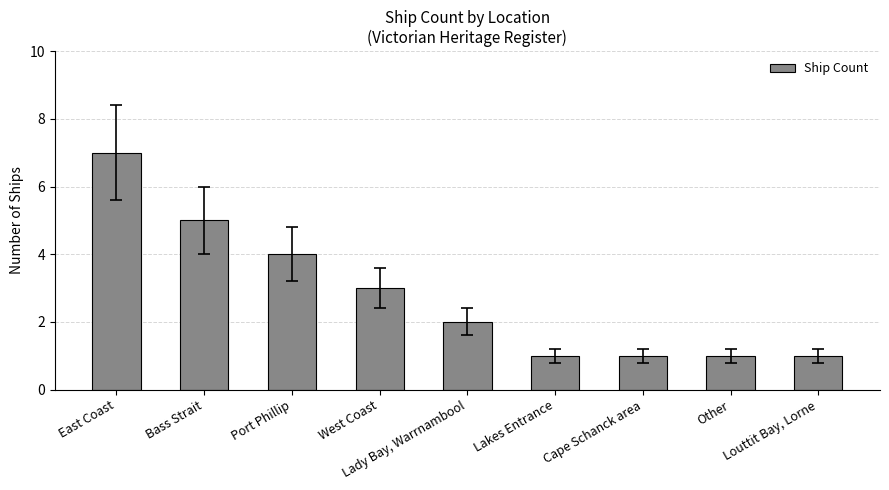

True or false: the data shows 2 at Cape Schanck area.

False